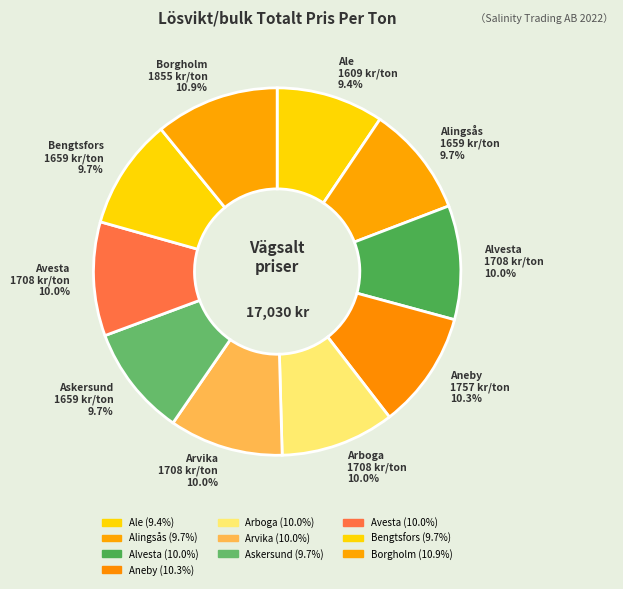

To the nearest percent, what is the combined percentage of Arvika and Avesta?

20%